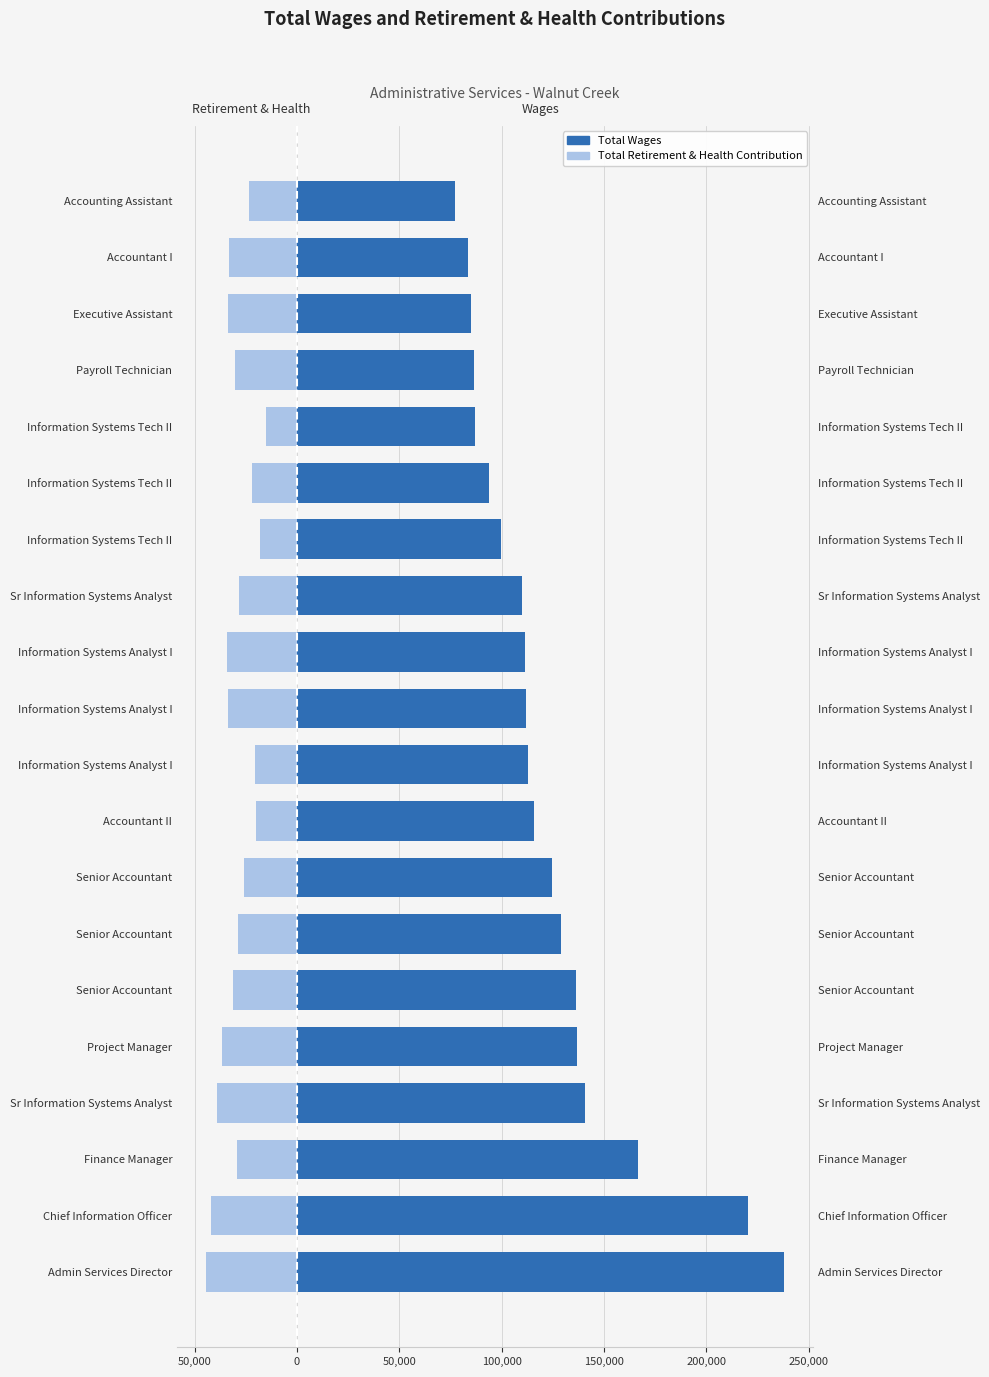

How many data points in Total Retirement & Health Contribution are above -29087?

9